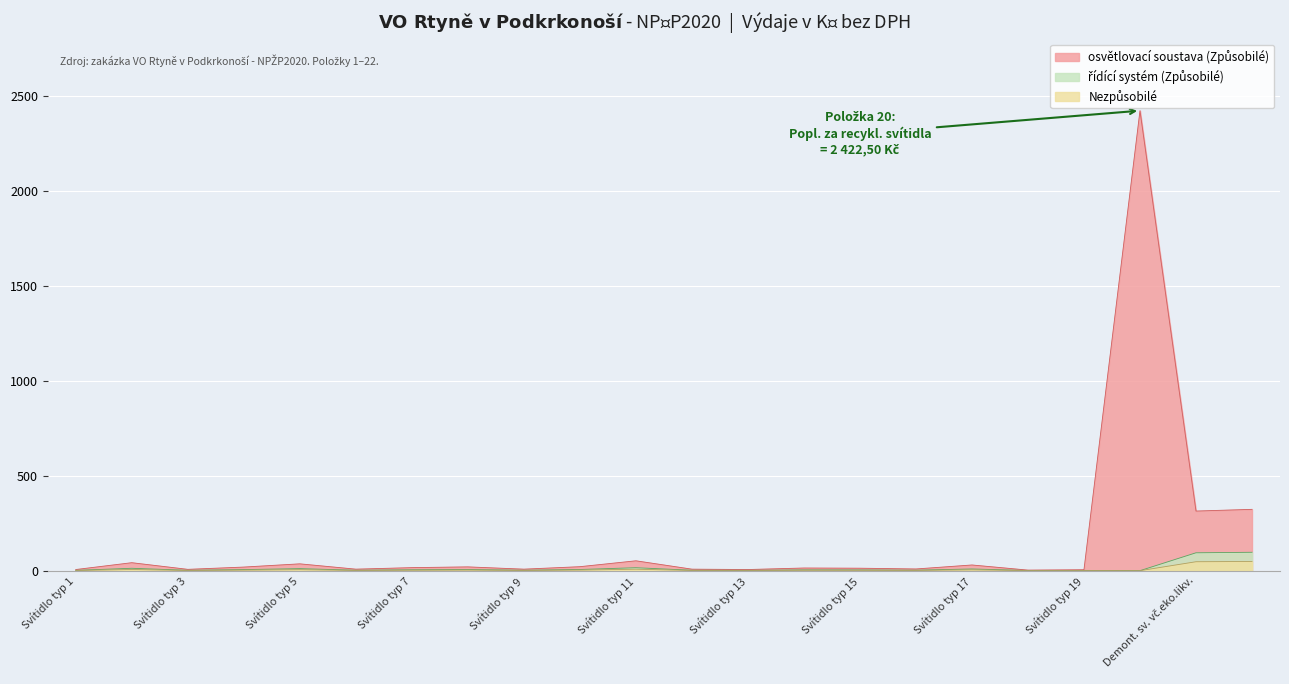

True or false: osvětlovací soustava (Způsobilé) and řídící systém (Způsobilé) intersect in this chart.

False